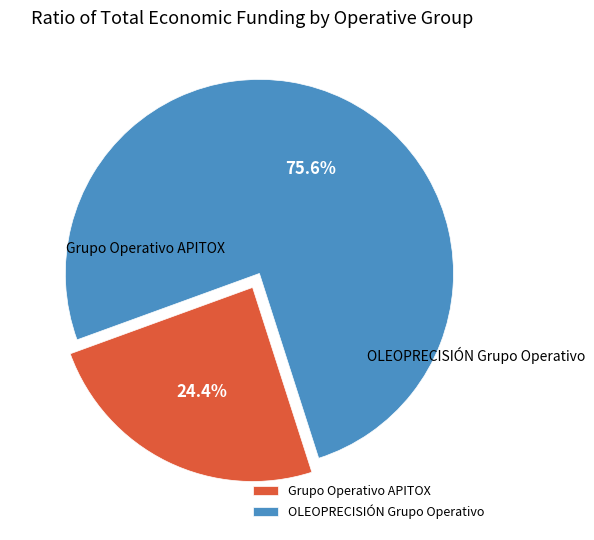

To the nearest percent, what percentage of the pie is OLEOPRECISIÓN Grupo Operativo?

76%